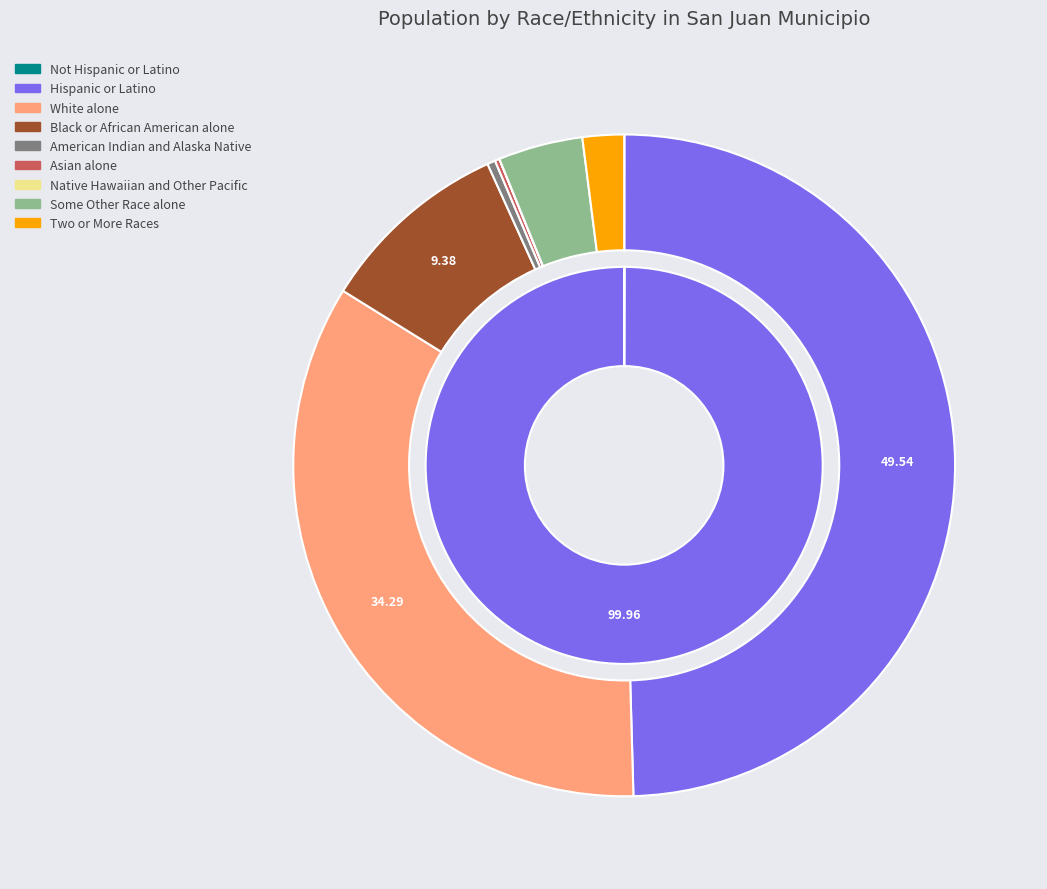

Rank the categories by value from highest to lowest.

Hispanic or Latino, White alone, Black or African American alone, Some Other Race alone, Two or More Races, American Indian and Alaska Native, Asian alone, Not Hispanic or Latino, Native Hawaiian and Other Pacific